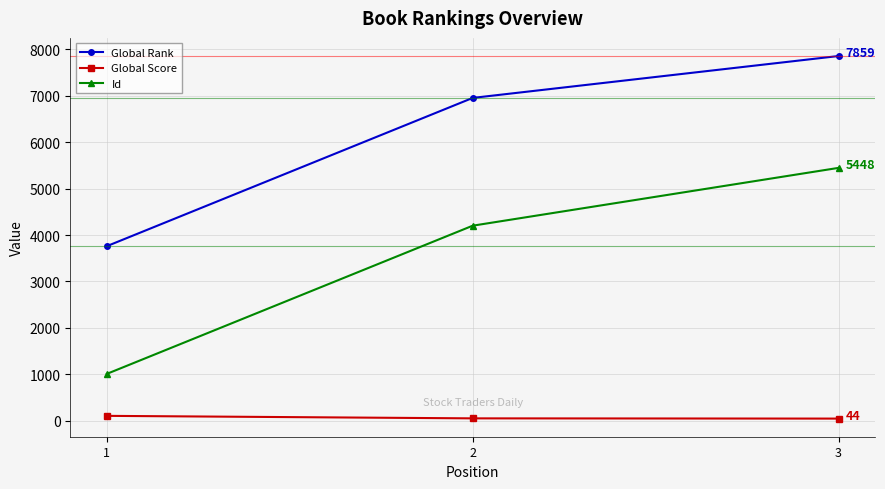

List the labels in order of Id value, largest first.

3, 2, 1